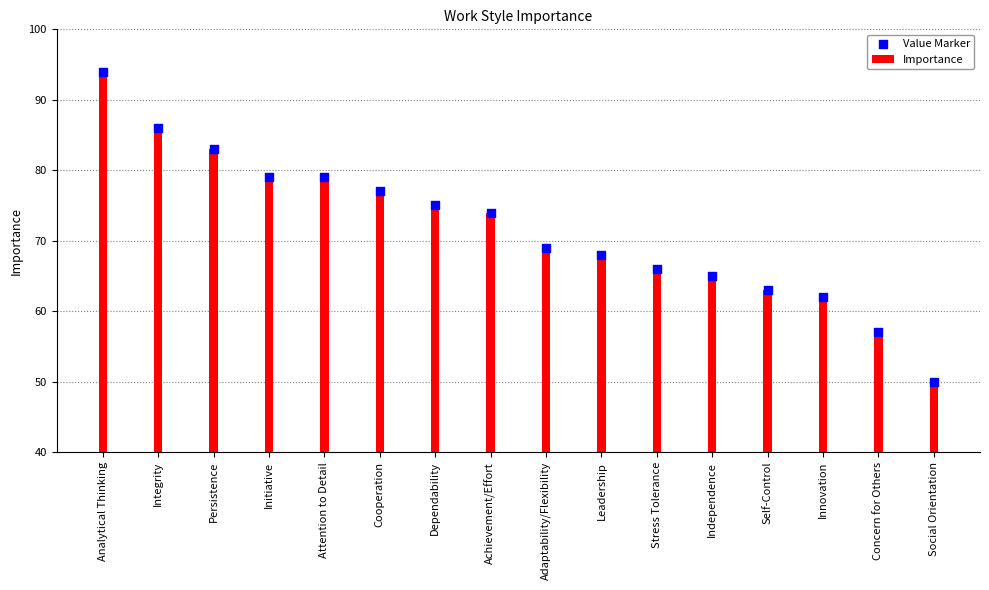

Which series has the largest total across all categories?

Importance